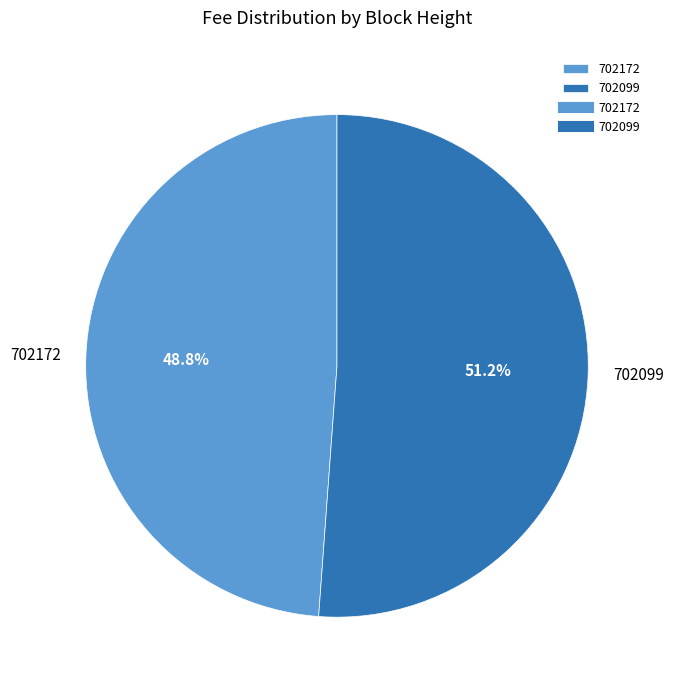

Which has a higher value, 702099 or 702172?

702099